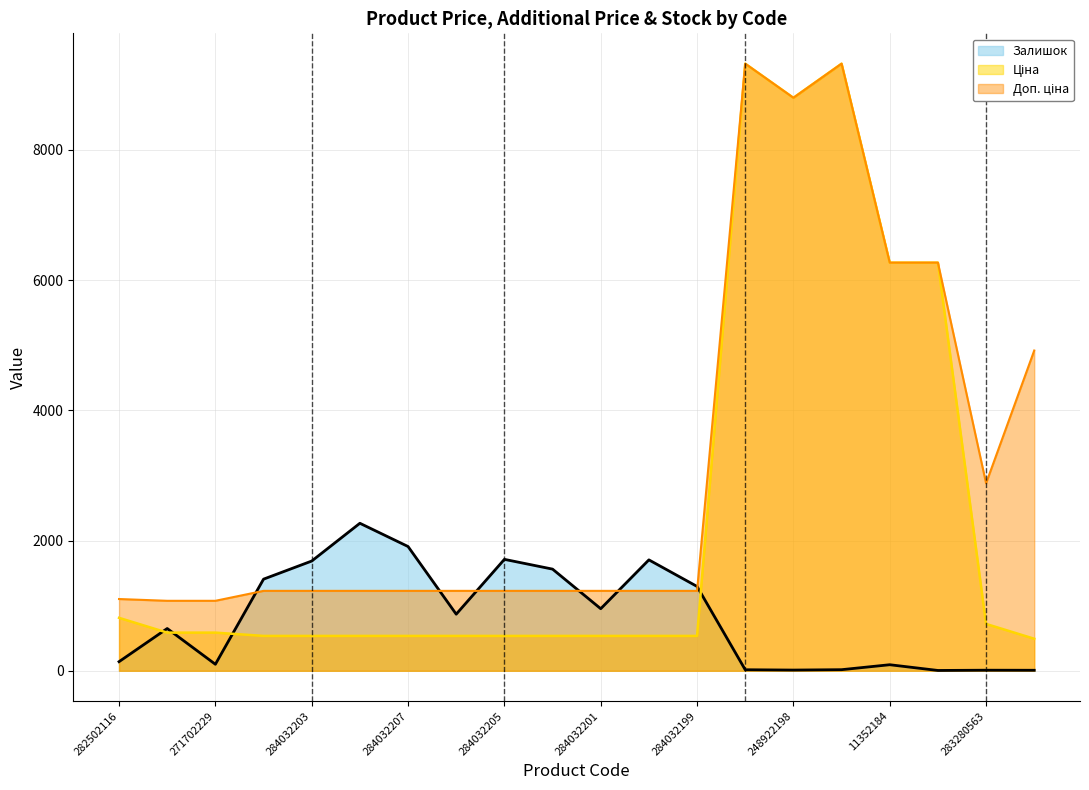

Reading right to left, list all the values displayed in this chart.

Ціна: 491.7	719.6	6266.7	6266.7	9321.4	8797.6	9321.4	535.4	535.4	535.4	535.4	535.4	535.4	535.4	535.4	535.4	535.4	586.0	586.0	813.0
Доп. ціна: 4917.4	2878.5	6266.7	6266.7	9321.4	8797.6	9321.4	1227.2	1227.2	1227.2	1227.2	1227.2	1227.2	1227.2	1227.2	1227.2	1227.2	1074.5	1074.5	1101.8
Залишок: 8.0	9.0	5.0	93.0	17.0	11.0	16.0	1295.0	1703.0	953.0	1561.0	1711.0	869.0	1908.0	2265.0	1685.0	1407.0	100.0	649.0	140.0